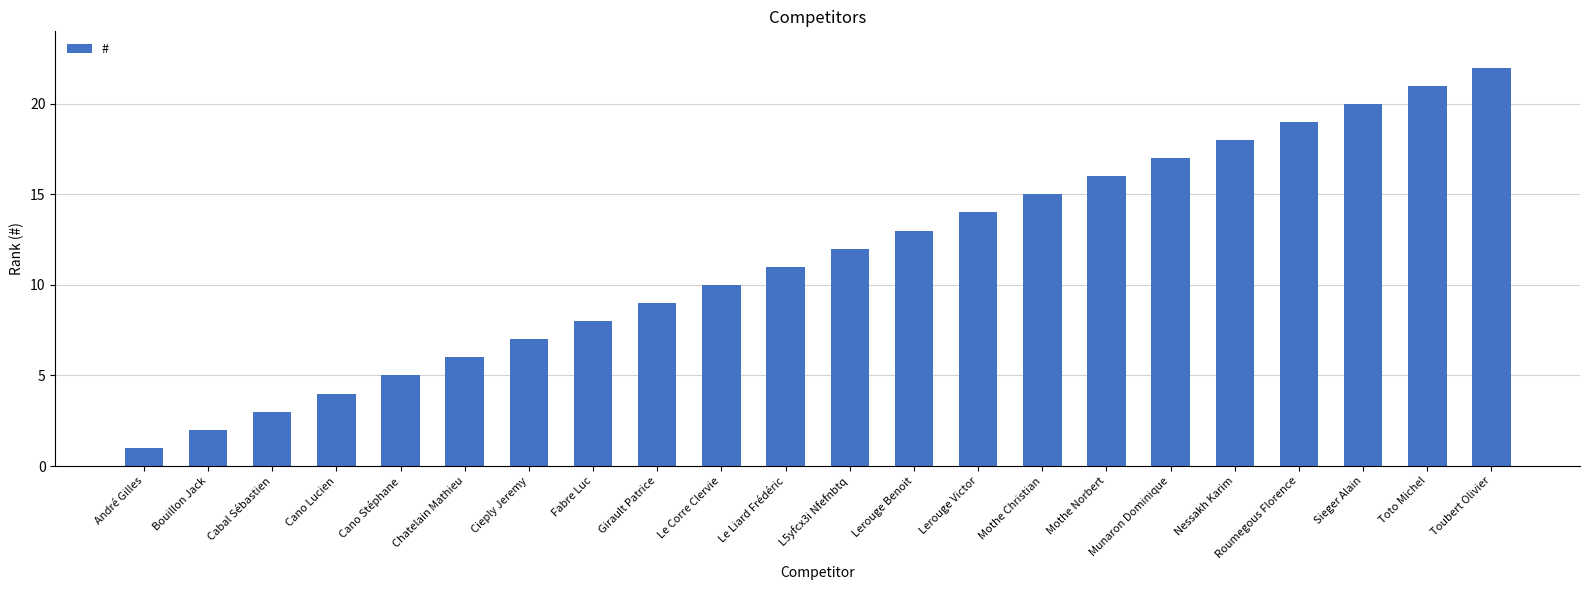

What is the difference between the values at André Gilles and Cano Lucien?

3